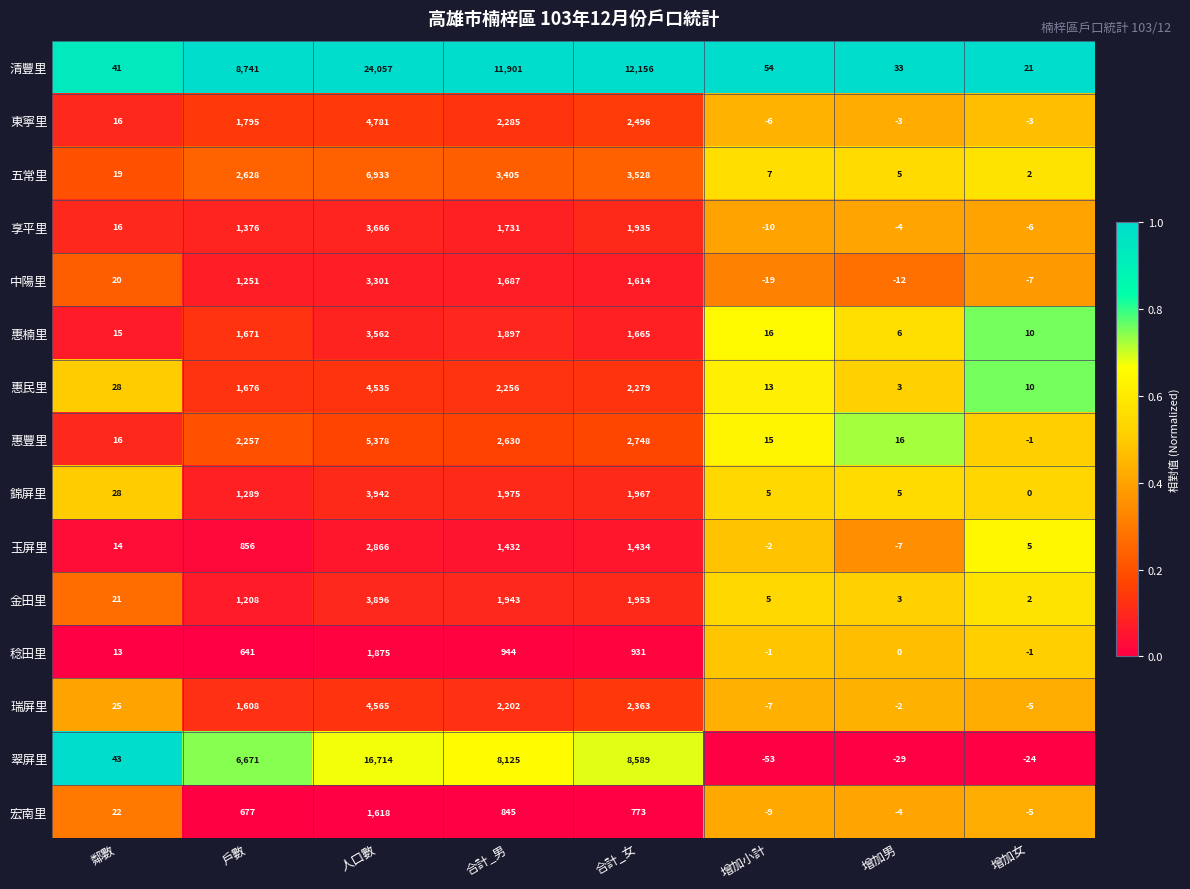

At which category is the sum across all series the highest?

人口數